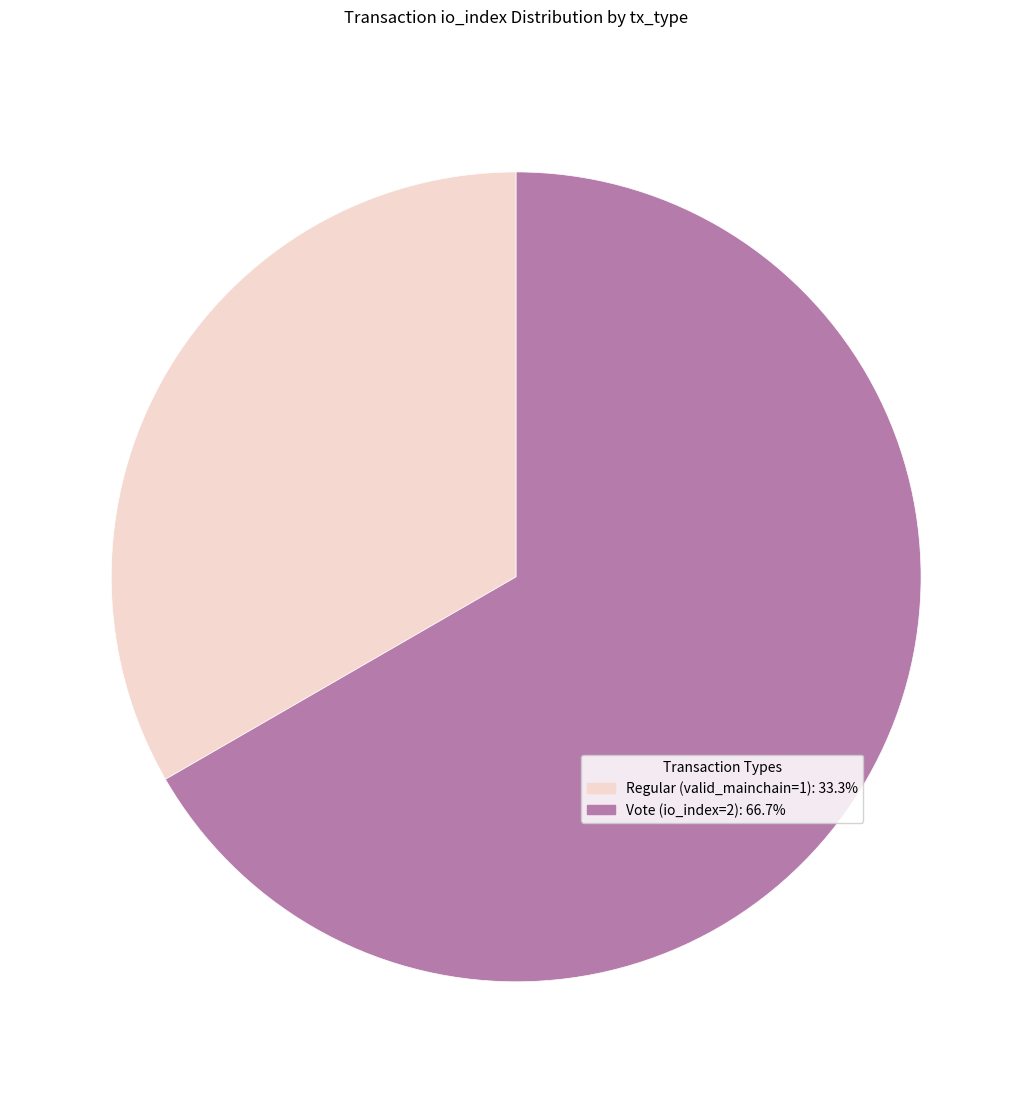

Is there any slice that represents more than half of the pie?

Yes